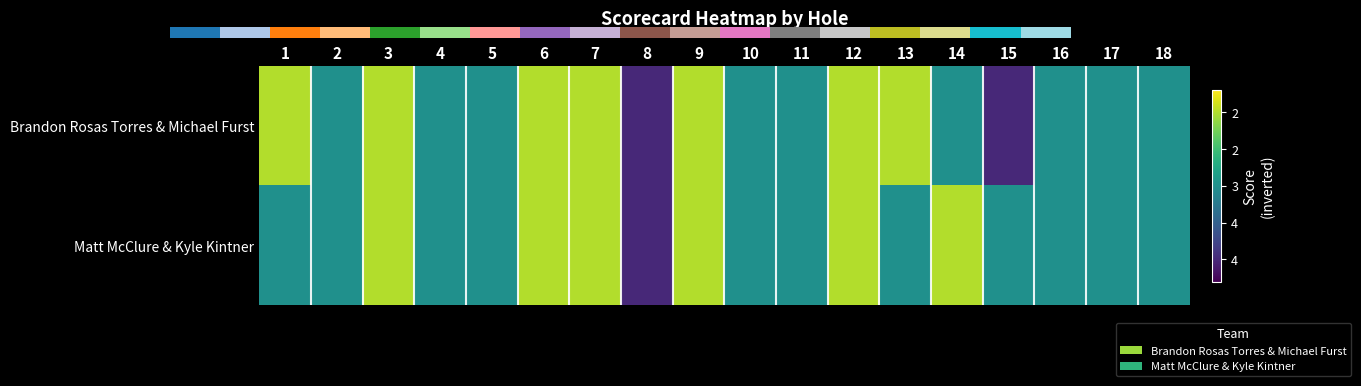

At which label does Matt McClure & Kyle Kintner first exceed -3?

3